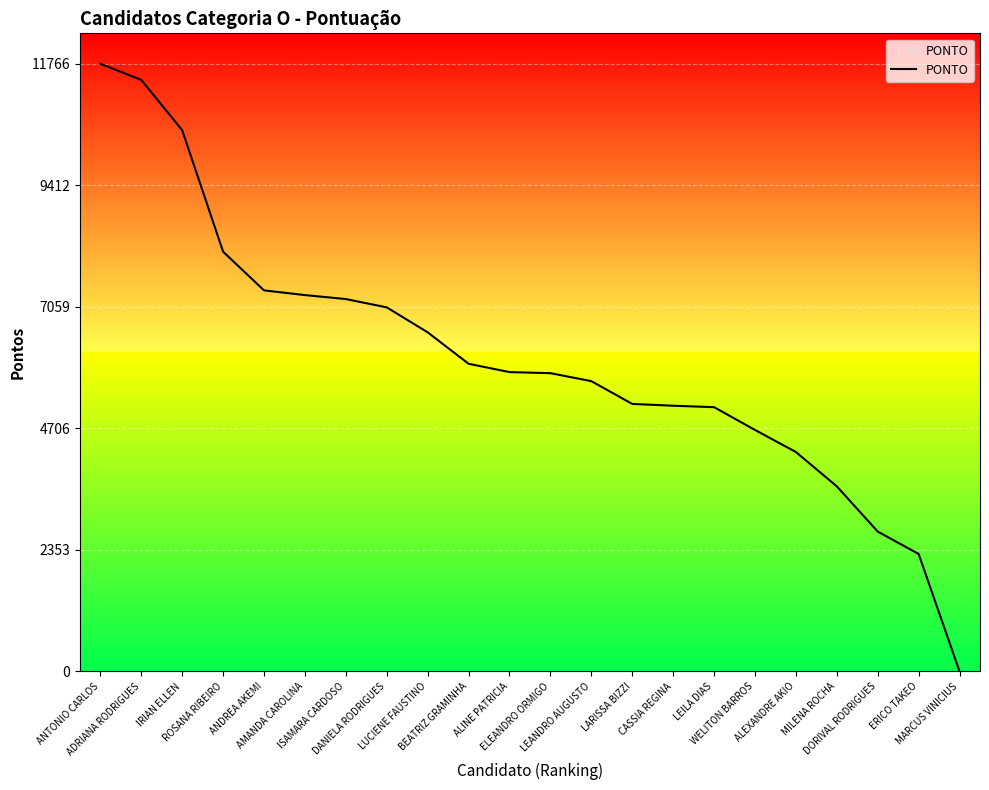

What is the greatest value displayed?

11766